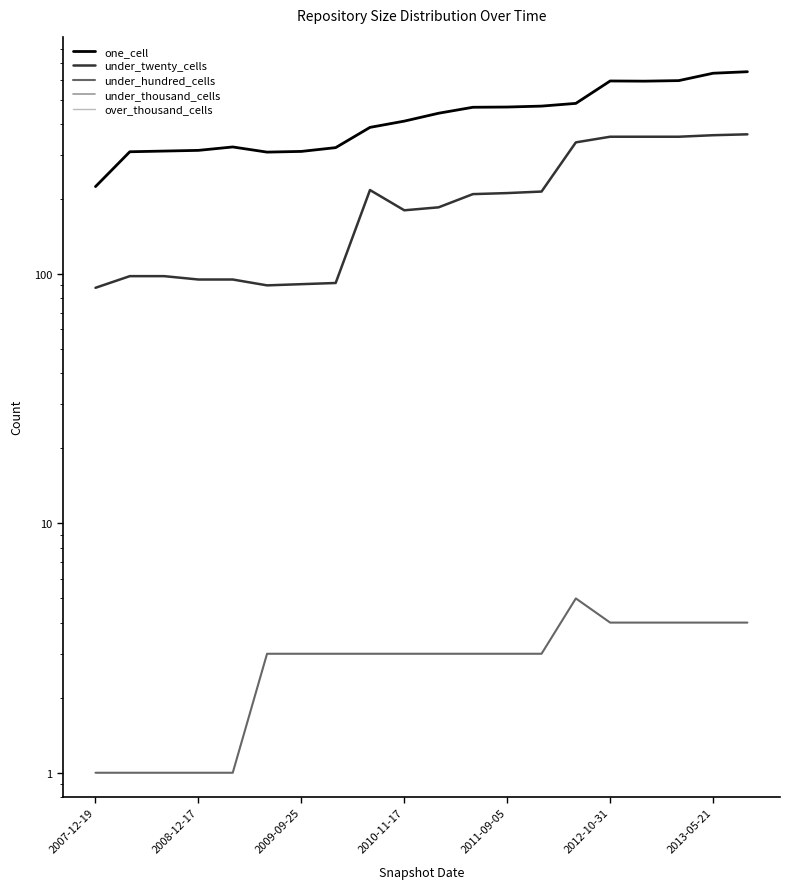

Between 2007-12-19 and 2012-10-31, which series saw the biggest shift?

one_cell